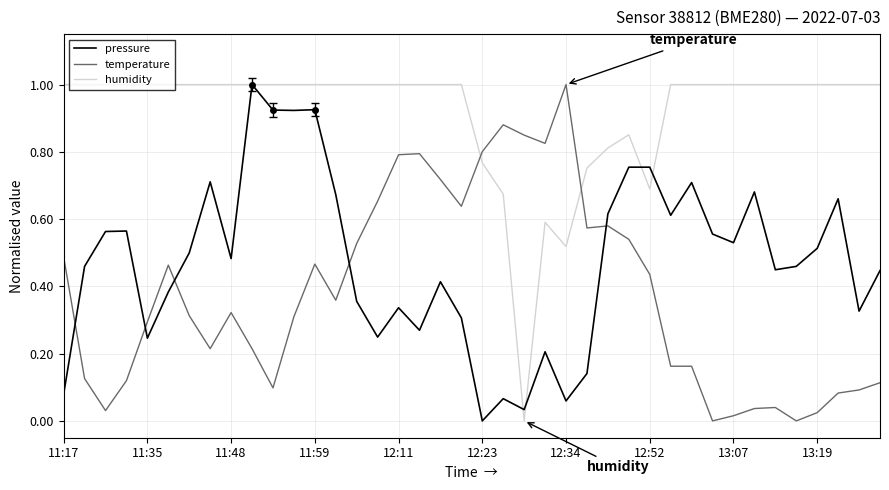

After their last crossing, which series has the higher values: temperature or pressure?

pressure